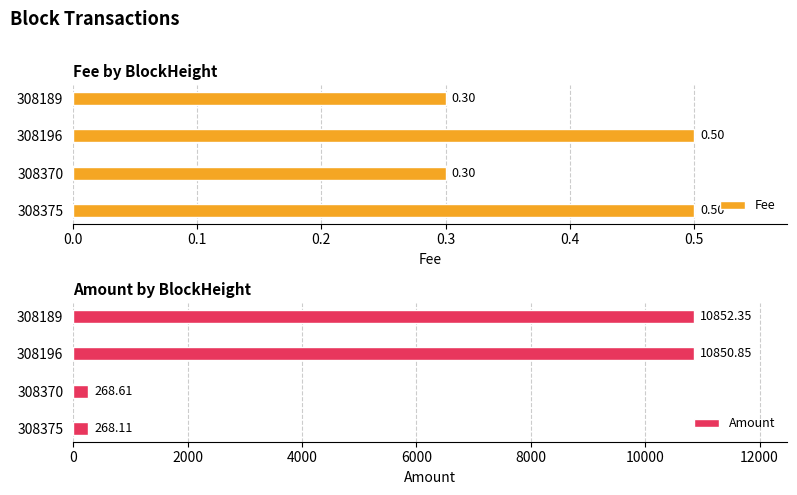

Is it true that Amount equals 19060.9 at 308196?

False